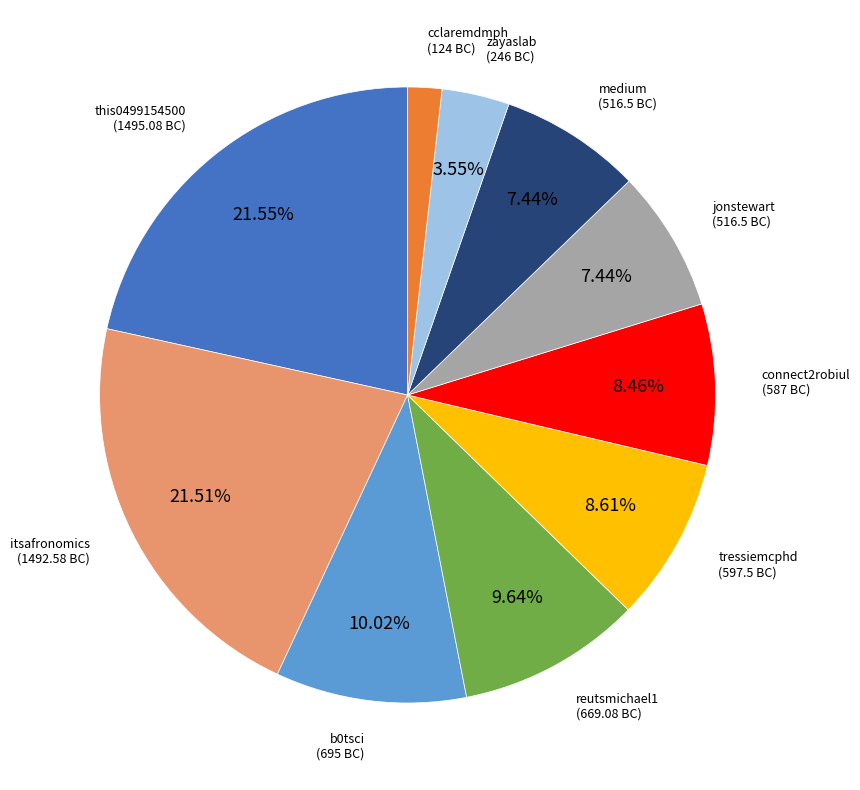

Is there a majority slice in this chart?

No